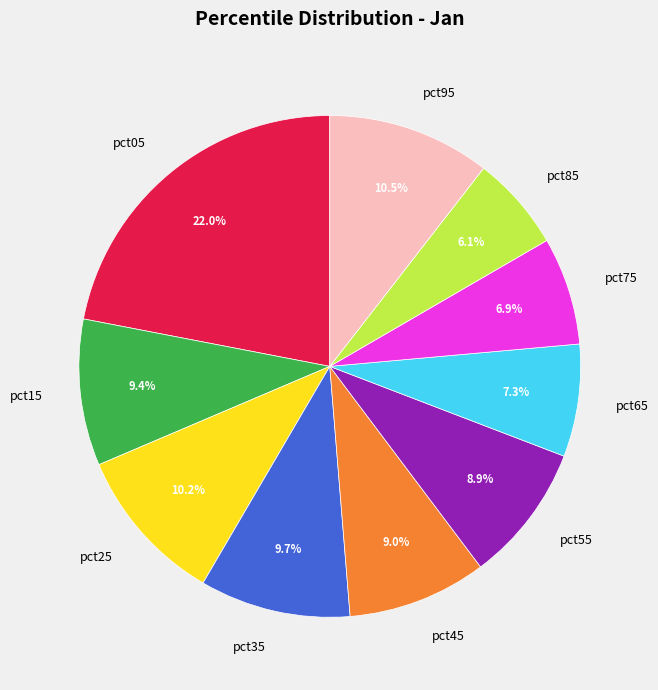

How many slices are in this pie chart?

10